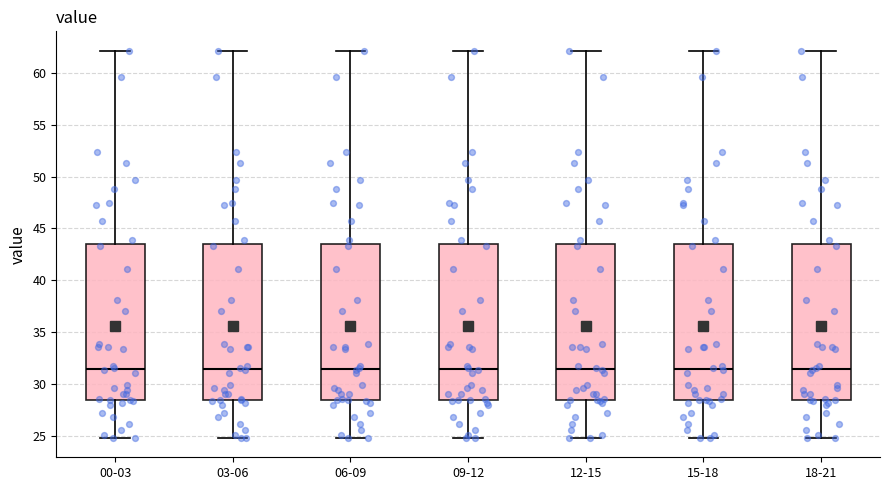

Reading left to right, transcribe this box plot: for each box, give where its median line is, the range the box spans, and where its two whiskers end, as read against the y-axis. The values are not printed on the chart, so give them approximately, as read against the axis.

00-03: median 31.5, box 28.5 to 43.5, whiskers 25.0 to 62.0
03-06: median 31.5, box 28.5 to 43.5, whiskers 25.0 to 62.0
06-09: median 31.5, box 28.5 to 43.5, whiskers 25.0 to 62.0
09-12: median 31.5, box 28.5 to 43.5, whiskers 25.0 to 62.0
12-15: median 31.5, box 28.5 to 43.5, whiskers 25.0 to 62.0
15-18: median 31.5, box 28.5 to 43.5, whiskers 25.0 to 62.0
18-21: median 31.5, box 28.5 to 43.5, whiskers 25.0 to 62.0